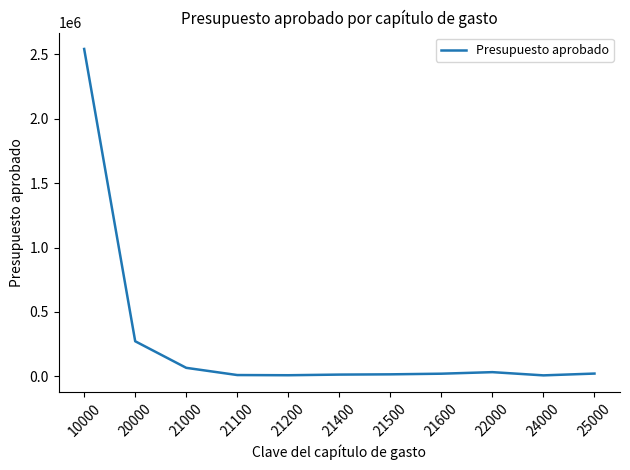

What is the difference between the values at 21000 and 20000?

206465.6